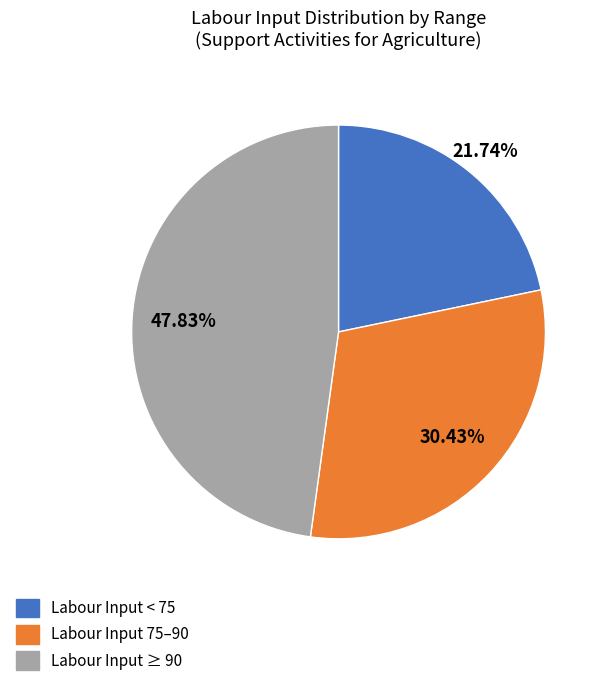

What is the largest slice in the pie chart?

Labour Input ≥ 90